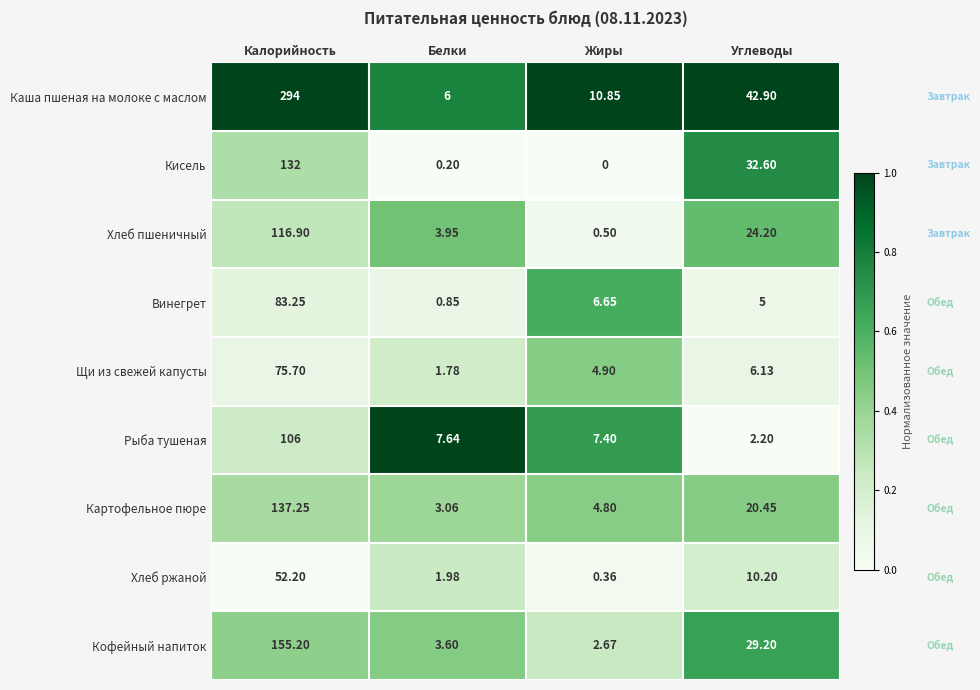

Where is Винегрет nearest to the value 42?

Жиры